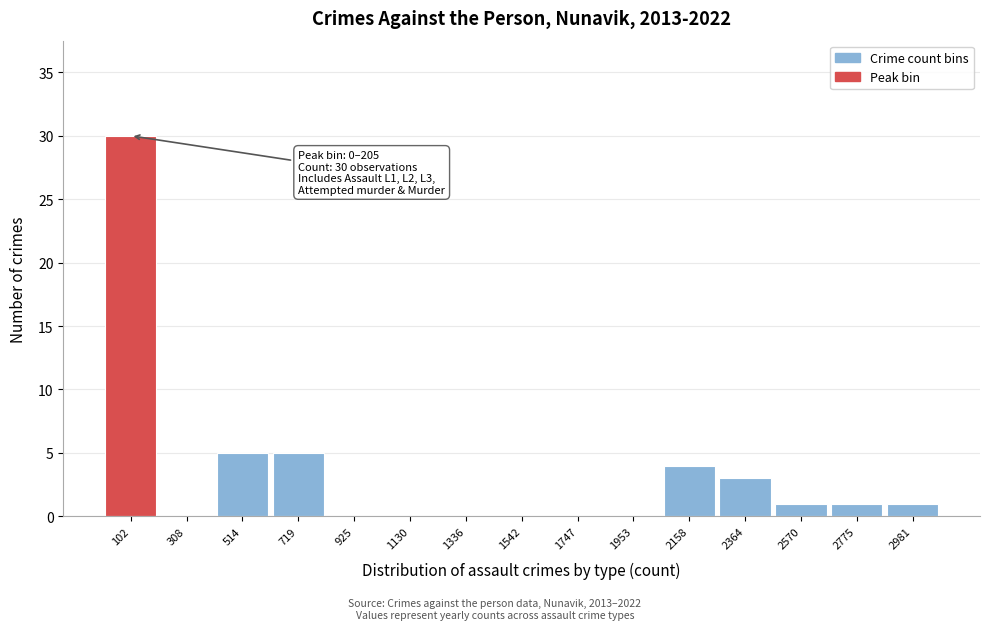

Over which range of the x-axis is the bar tallest?

0 to 200